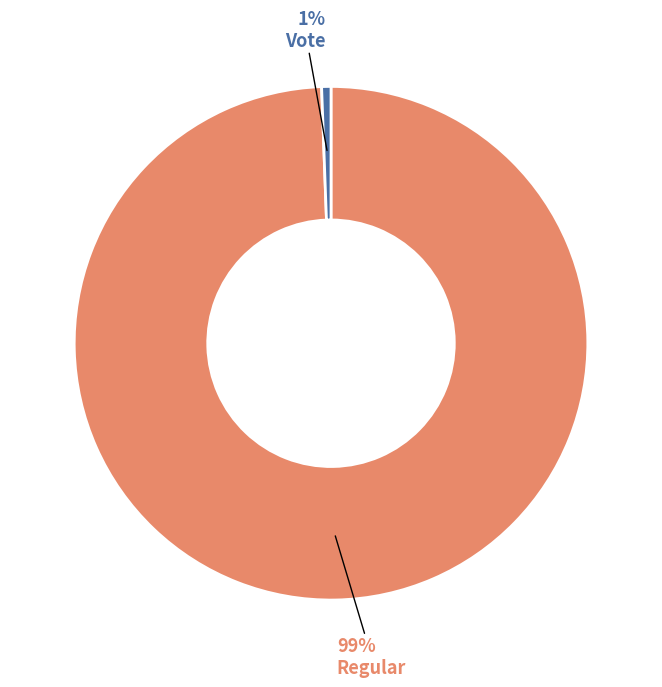

Is there any slice that represents more than half of the pie?

Yes